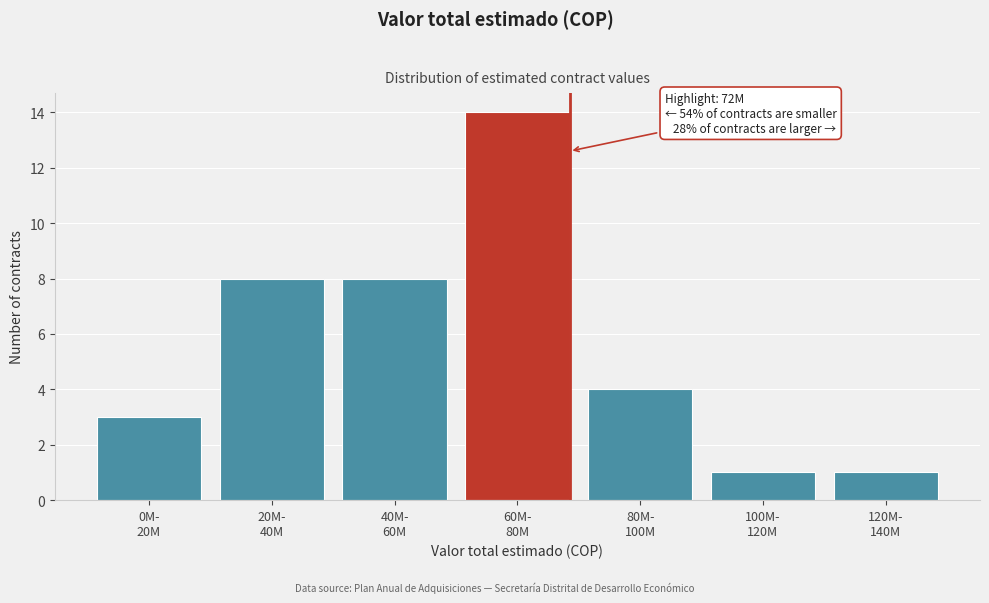

Reading left to right, list all the values displayed in this chart.

3	8	8	14	4	1	1